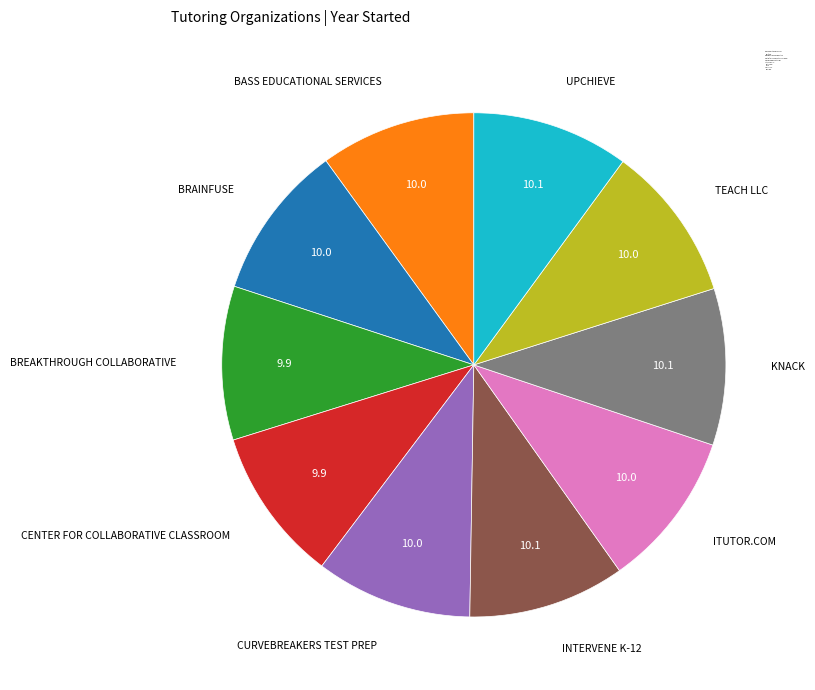

How many segments does this pie chart have?

10